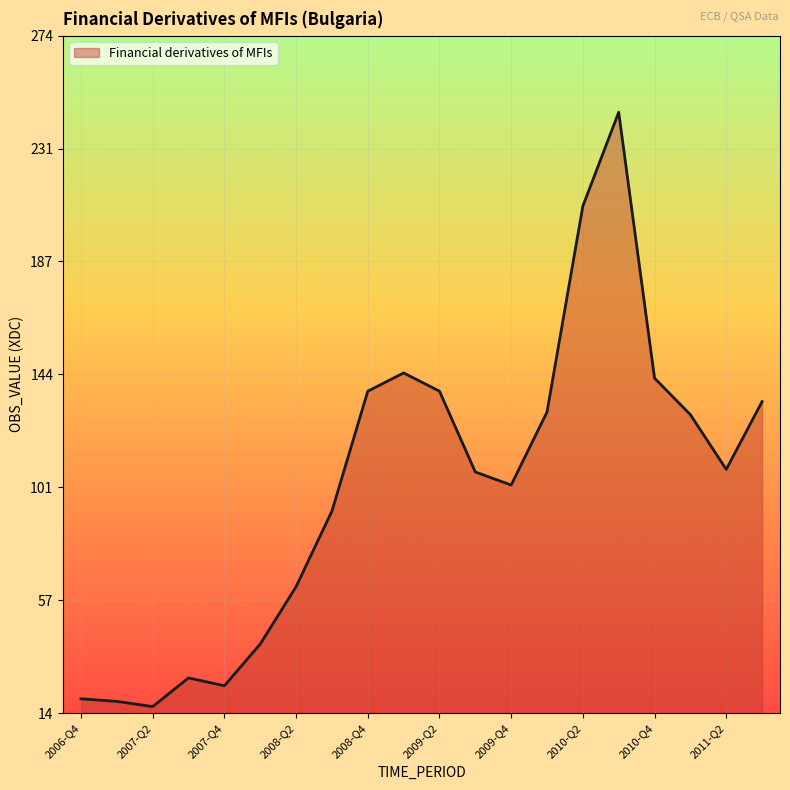

What is the smallest value displayed?

17